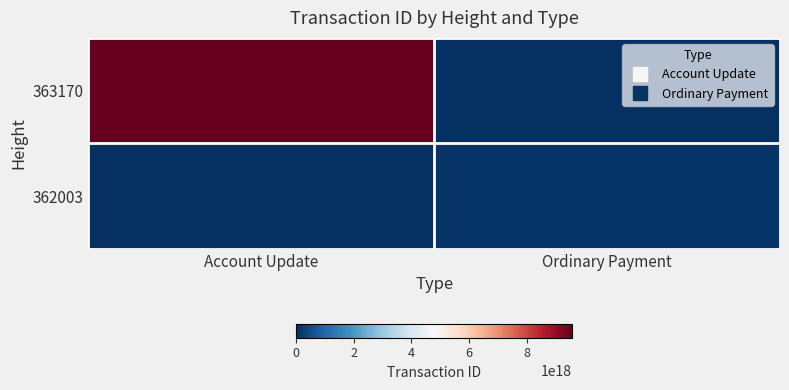

What is the difference between the highest and lowest values at Ordinary Payment?

85018761267854896